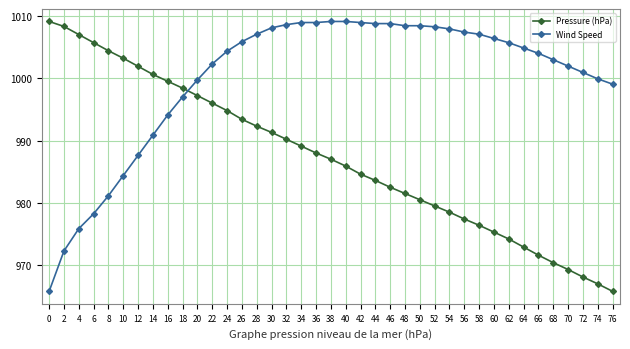

What is the difference between the maximum and minimum values in the Wind Speed series?

43.3